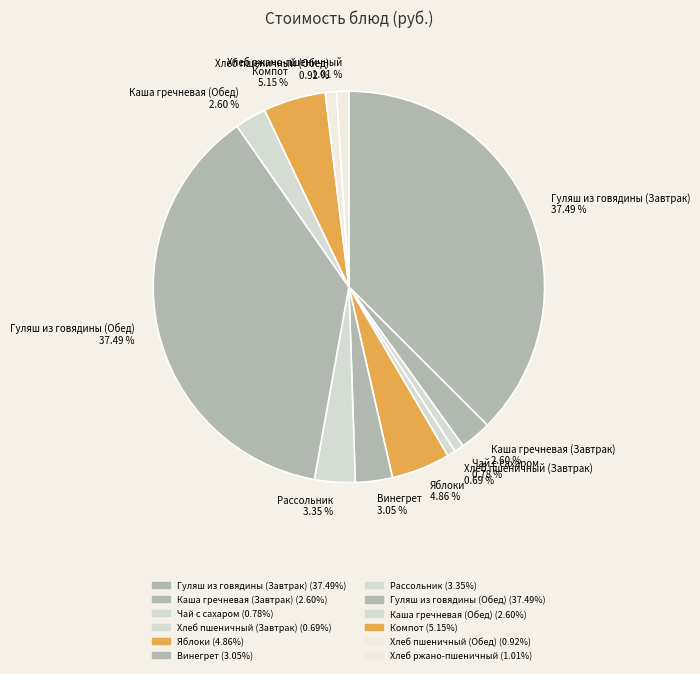

Is there any slice that represents more than half of the pie?

No